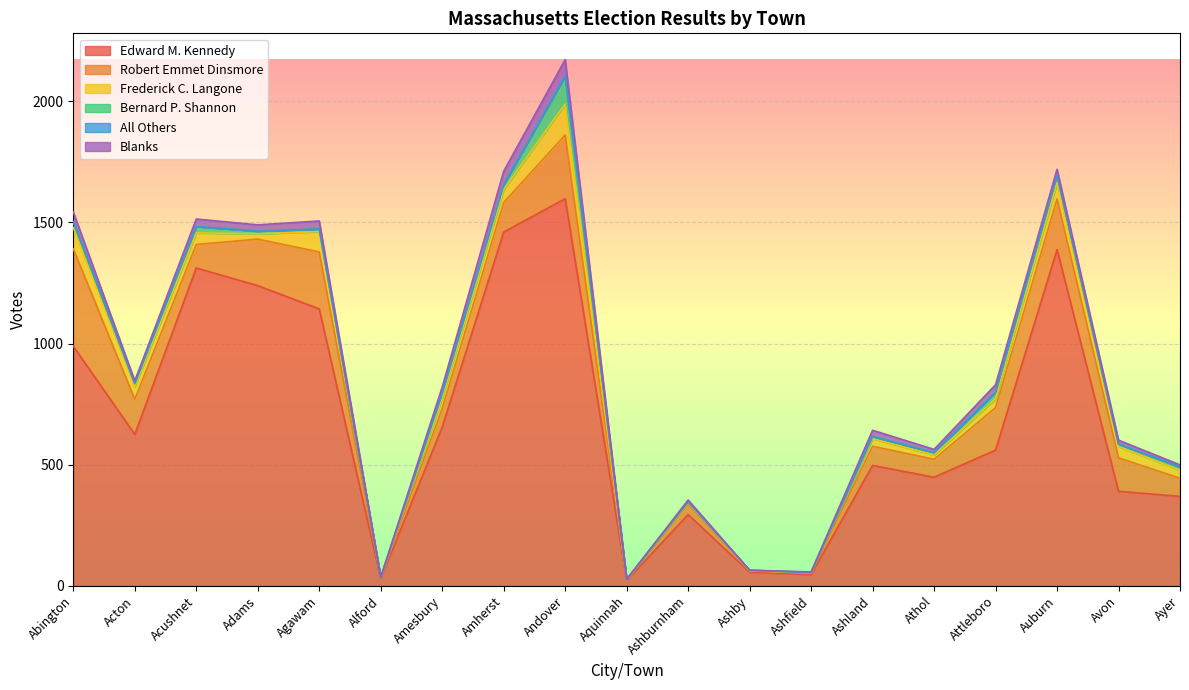

What is the difference between the Blanks values at Avon and Acton?

5